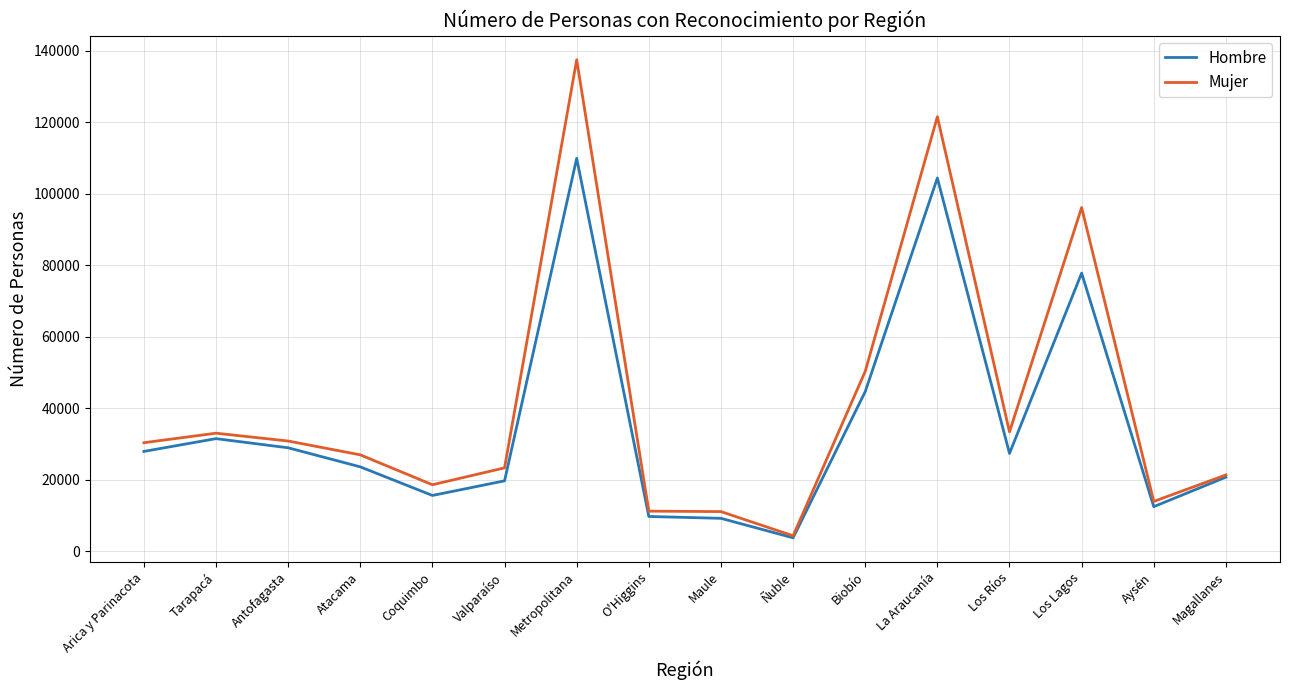

What is the maximum value shown in the chart?

137485